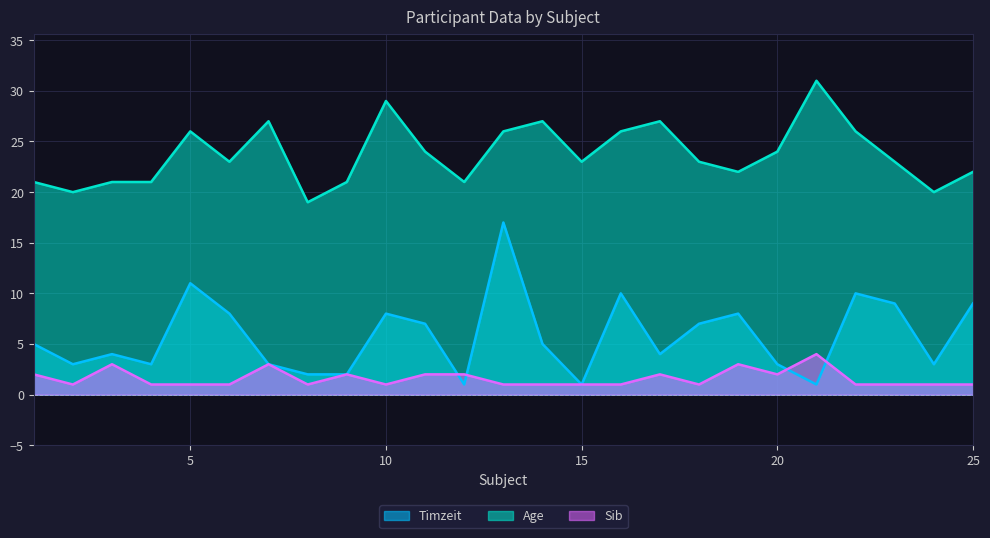

Is the value of Timzeit at 10 greater than the value of Sib at 12?

Yes